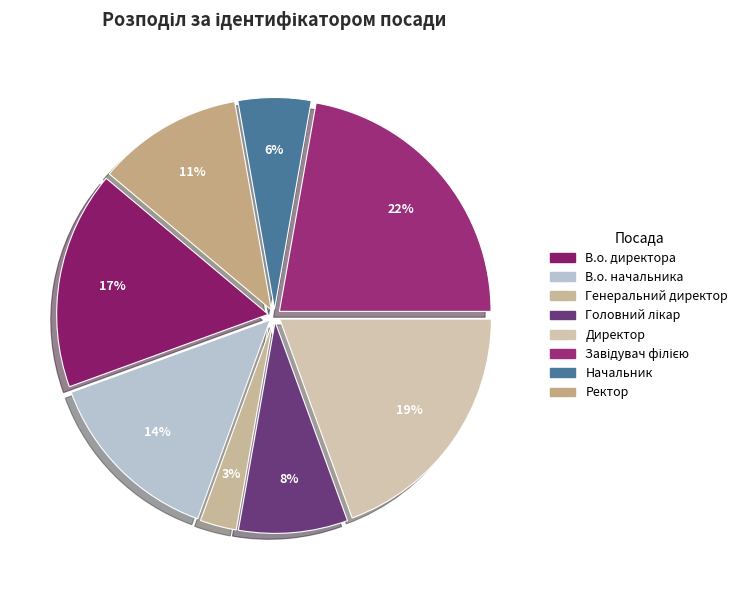

Count the number of slices in the pie.

8